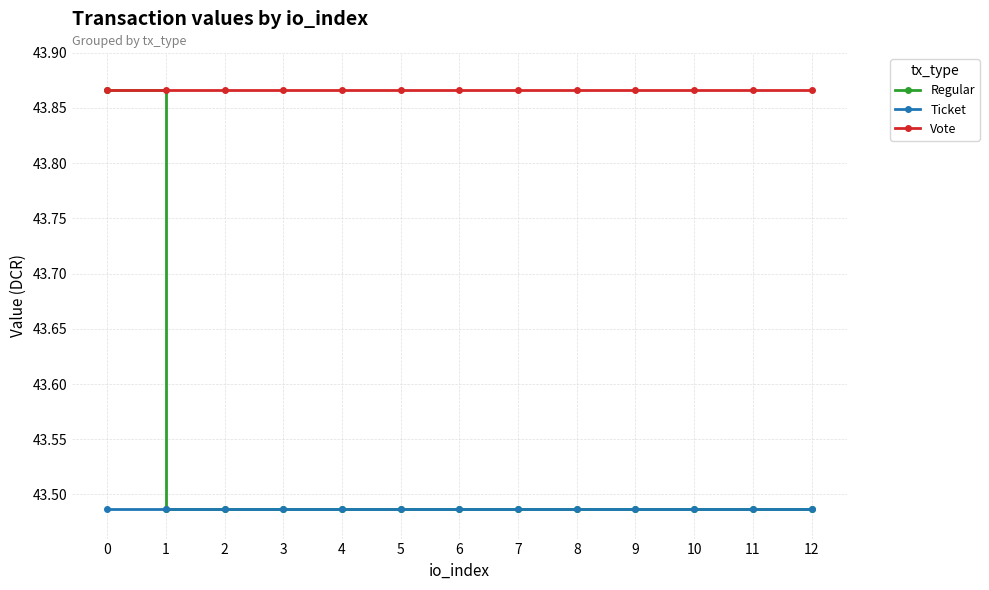

True or false: Regular has a value of 13.1 at 0.

False